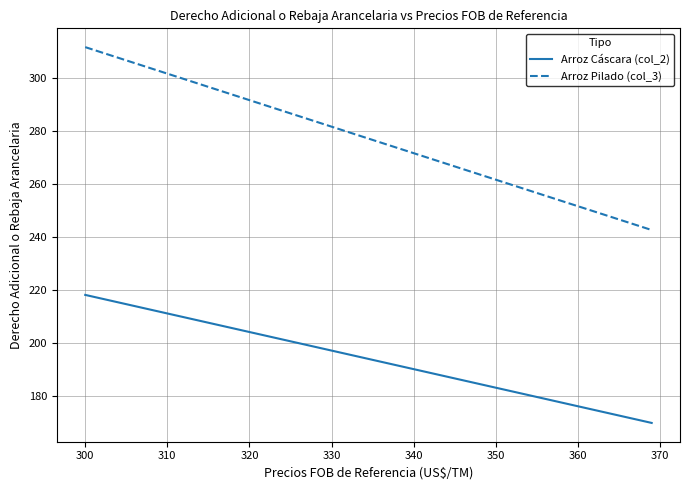

What is the sum of all Arroz Pilado (col_3) values?

4157.6